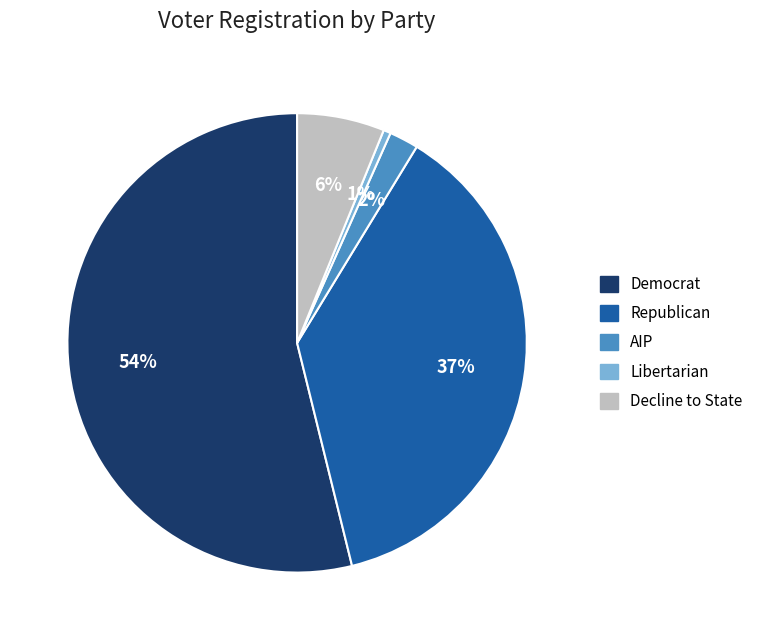

How many slices are in this pie chart?

5